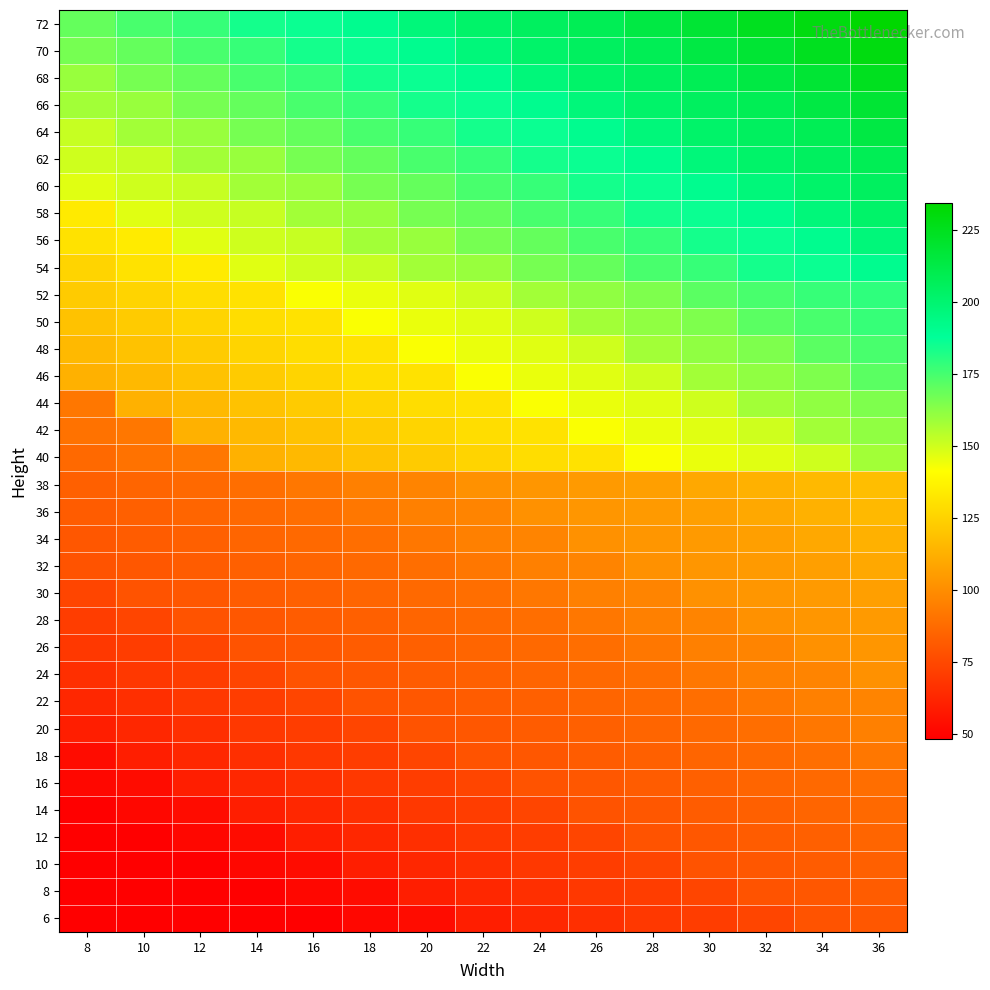

Reading right to left, list all the values displayed in this chart.

6: 36=80.7	34=79.2	32=74.2	30=71.1	28=69.4	26=66.2	24=63.0	22=59.8	20=53.3	18=51.7	16=48.5	14=48.5	12=48.5	10=48.5	8=48.5
8: 36=82.4	34=80.7	32=79.2	30=74.2	28=71.1	26=69.4	24=66.2	22=63.0	20=59.8	18=53.3	16=51.7	14=48.5	12=48.5	10=48.5	8=48.5
10: 36=84.0	34=82.4	32=80.7	30=79.2	28=74.2	26=71.1	24=69.4	22=66.2	20=63.0	18=59.8	16=53.3	14=51.7	12=48.5	10=48.5	8=48.5
12: 36=85.7	34=84.0	32=82.4	30=80.7	28=79.2	26=74.2	24=71.1	22=69.4	20=66.2	18=63.0	16=59.8	14=53.3	12=51.7	10=48.5	8=48.5
14: 36=87.2	34=85.7	32=84.0	30=82.4	28=80.7	26=79.2	24=74.2	22=71.1	20=69.4	18=66.2	16=63.0	14=59.8	12=53.3	10=51.7	8=48.5
16: 36=88.9	34=87.2	32=85.7	30=84.0	28=82.4	26=80.7	24=79.2	22=74.2	20=71.1	18=69.4	16=66.2	14=63.0	12=59.8	10=53.3	8=51.7
18: 36=92.1	34=88.9	32=87.2	30=85.7	28=84.0	26=82.4	24=80.7	22=79.2	20=74.2	18=71.1	16=69.4	14=66.2	12=63.0	10=59.8	8=53.3
20: 36=95.3	34=92.1	32=88.9	30=87.2	28=85.7	26=84.0	24=82.4	22=80.7	20=79.2	18=74.2	16=71.1	14=69.4	12=66.2	10=63.0	8=59.8
22: 36=96.9	34=95.3	32=92.1	30=88.9	28=87.2	26=85.7	24=84.0	22=82.4	20=80.7	18=79.2	16=74.2	14=71.1	12=69.4	10=66.2	8=63.0
24: 36=101.7	34=96.9	32=95.3	30=92.1	28=88.9	26=87.2	24=85.7	22=84.0	20=82.4	18=80.7	16=79.2	14=74.2	12=71.1	10=69.4	8=66.2
26: 36=103.3	34=101.7	32=96.9	30=95.3	28=92.1	26=88.9	24=87.2	22=85.7	20=84.0	18=82.4	16=80.7	14=79.2	12=74.2	10=71.1	8=69.4
28: 36=105.0	34=103.3	32=101.7	30=96.9	28=95.3	26=92.1	24=88.9	22=87.2	20=85.7	18=84.0	16=82.4	14=80.7	12=79.2	10=74.2	8=71.1
30: 36=106.5	34=105.0	32=103.3	30=101.7	28=96.9	26=95.3	24=92.1	22=88.9	20=87.2	18=85.7	16=84.0	14=82.4	12=80.7	10=79.2	8=74.2
32: 36=109.8	34=106.5	32=105.0	30=103.3	28=101.7	26=96.9	24=95.3	22=92.1	20=88.9	18=87.2	16=85.7	14=84.0	12=82.4	10=80.7	8=79.2
34: 36=113.1	34=109.8	32=106.5	30=105.0	28=103.3	26=101.7	24=96.9	22=95.3	20=92.1	18=88.9	16=87.2	14=85.7	12=84.0	10=82.4	8=80.7
36: 36=116.3	34=113.1	32=109.8	30=106.5	28=105.0	26=103.3	24=101.7	22=96.9	20=95.3	18=92.1	16=88.9	14=87.2	12=85.7	10=84.0	8=82.4
38: 36=117.9	34=116.3	32=113.1	30=109.8	28=106.5	26=105.0	24=103.3	22=101.7	20=96.9	18=95.3	16=92.1	14=88.9	12=87.2	10=85.7	8=84.0
40: 36=158.3	34=150.2	32=147.0	30=145.3	28=142.1	26=130.8	24=129.1	22=126.0	20=122.8	18=119.5	16=116.3	14=113.1	12=92.1	10=90.4	8=87.2
42: 36=161.5	34=158.3	32=150.2	30=147.0	28=145.3	26=142.1	24=130.8	22=129.1	20=126.0	18=122.8	16=119.5	14=116.3	12=113.1	10=92.1	8=90.4
44: 36=164.8	34=161.5	32=158.3	30=150.2	28=147.0	26=145.3	24=142.1	22=130.8	20=129.1	18=126.0	16=122.8	14=119.5	12=116.3	10=113.1	8=92.1
46: 36=171.1	34=164.8	32=161.5	30=158.3	28=150.1	26=147.0	24=145.3	22=142.1	20=130.8	18=129.1	16=126.0	14=122.8	12=119.5	10=116.3	8=113.1
48: 36=174.5	34=171.1	32=164.8	30=161.5	28=158.3	26=150.2	24=147.0	22=145.3	20=142.1	18=130.8	16=129.1	14=126.0	12=122.8	10=119.5	8=116.3
50: 36=177.7	34=174.5	32=171.1	30=164.8	28=161.5	26=158.3	24=150.2	22=147.0	20=145.3	18=142.1	16=130.8	14=129.1	12=126.0	10=122.8	8=119.5
52: 36=179.3	34=177.7	32=174.5	30=171.1	28=164.8	26=161.5	24=158.3	22=150.2	20=147.0	18=145.3	16=142.1	14=130.8	12=129.1	10=126.0	8=122.8
54: 36=190.6	34=185.7	32=184.1	30=177.7	28=174.5	26=169.5	24=166.3	22=159.8	20=158.3	18=151.8	16=150.2	14=147.0	12=134.1	10=130.8	8=126.0
56: 36=197.0	34=190.6	32=185.7	30=184.1	28=177.7	26=174.5	24=169.5	22=166.3	20=159.8	18=158.3	16=151.8	14=150.2	12=147.0	10=134.1	8=130.8
58: 36=201.9	34=197.0	32=190.6	30=185.7	28=184.1	26=177.7	24=174.5	22=169.5	20=166.3	18=159.8	16=158.3	14=151.8	12=150.2	10=147.0	8=134.0
60: 36=205.1	34=201.9	32=197.0	30=190.6	28=185.7	26=184.1	24=177.7	22=174.5	20=169.5	18=166.3	16=159.8	14=158.3	12=151.8	10=150.2	8=147.0
62: 36=208.3	34=205.1	32=201.9	30=197.0	28=190.6	26=185.7	24=184.1	22=177.7	20=174.5	18=169.5	16=166.3	14=159.8	12=158.3	10=151.8	8=150.2
64: 36=213.2	34=208.3	32=205.1	30=201.9	28=197.0	26=190.6	24=185.7	22=184.1	20=177.7	18=174.5	16=169.5	14=166.3	12=159.8	10=158.3	8=151.8
66: 36=218.0	34=213.2	32=208.3	30=205.1	28=201.9	26=197.0	24=190.6	22=185.7	20=184.1	18=177.7	16=174.5	14=169.5	12=166.3	10=159.8	8=158.3
68: 36=224.4	34=218.0	32=213.2	30=208.3	28=205.1	26=201.9	24=197.0	22=190.6	20=185.7	18=184.1	16=177.7	14=174.5	12=169.5	10=166.3	8=159.8
70: 36=229.3	34=224.4	32=218.0	30=213.2	28=208.3	26=205.1	24=201.9	22=197.0	20=190.6	18=185.7	16=184.1	14=177.7	12=174.5	10=169.5	8=166.3
72: 36=234.2	34=229.3	32=224.4	30=218.0	28=213.2	26=208.3	24=205.1	22=201.9	20=197.0	18=190.6	16=185.7	14=184.1	12=177.7	10=174.5	8=169.5